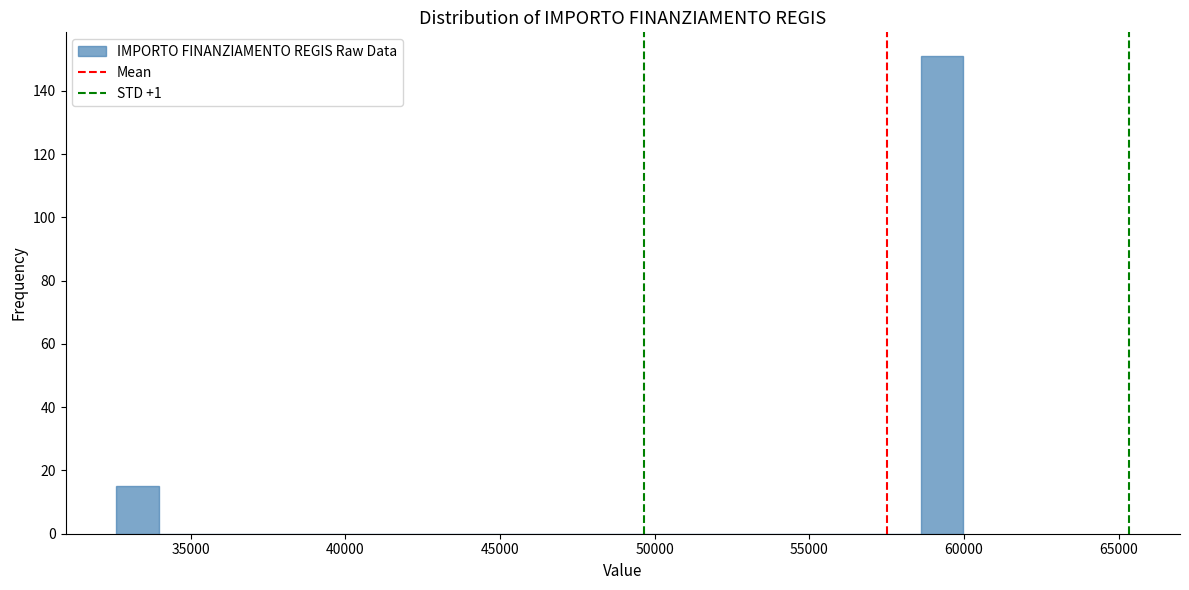

Around what value on the x-axis is the tallest bar? Give the approximate position of its centre, as read against the axis.

59500